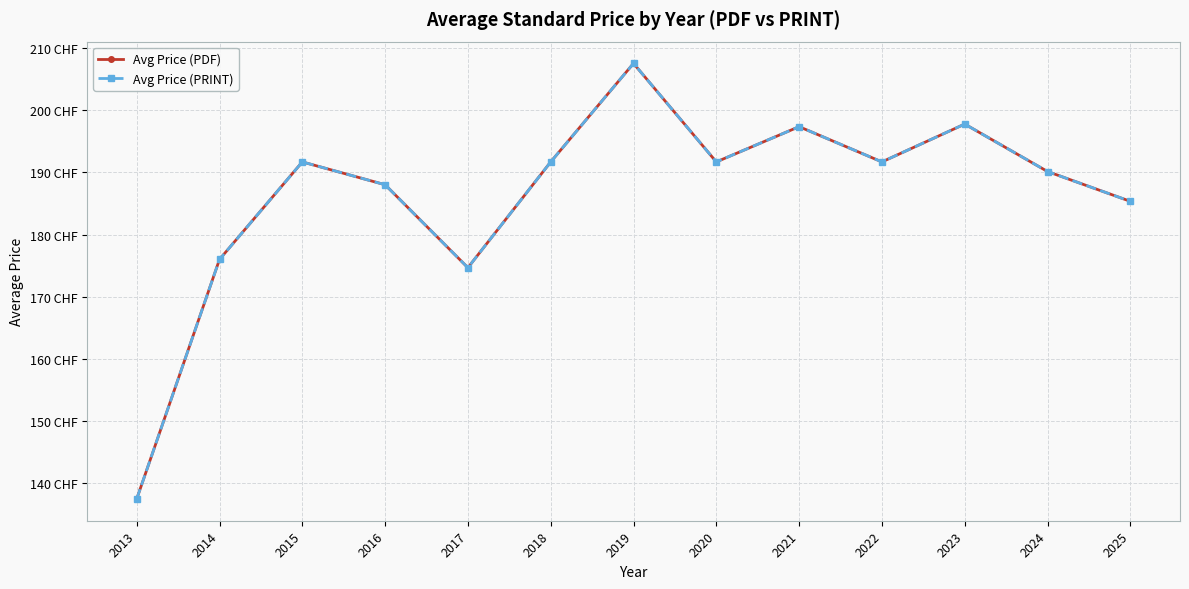

Does the chart have visible grid lines?

Yes